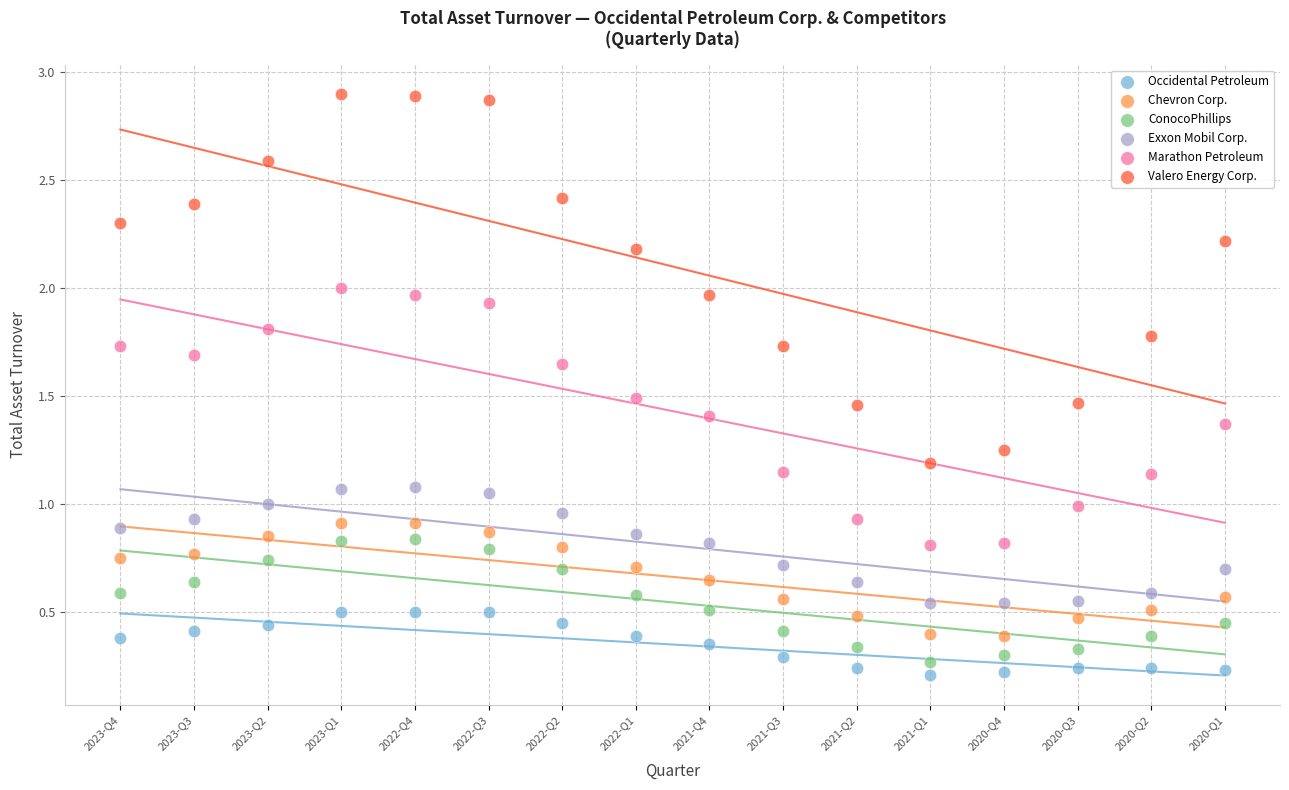

Which series has the largest Y range (max minus min)?

Valero Energy Corp.